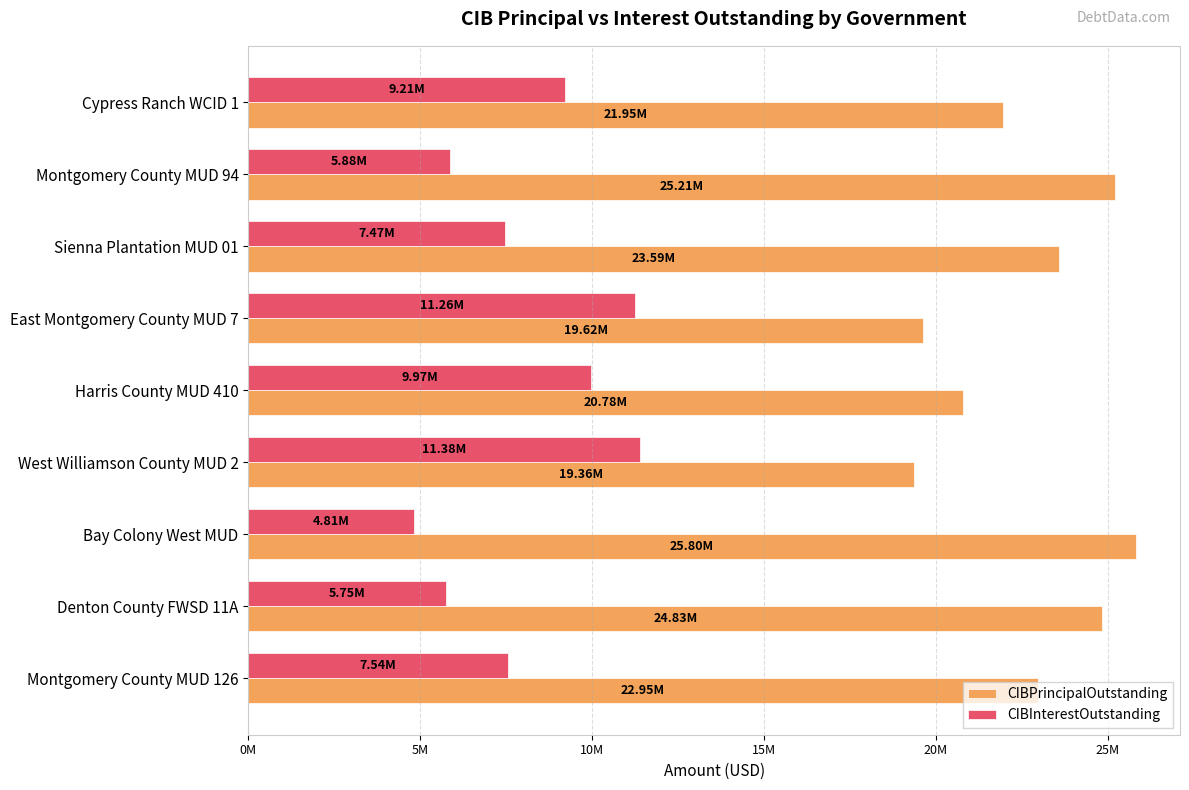

What is the sum of all CIBPrincipalOutstanding values?

204100000.0